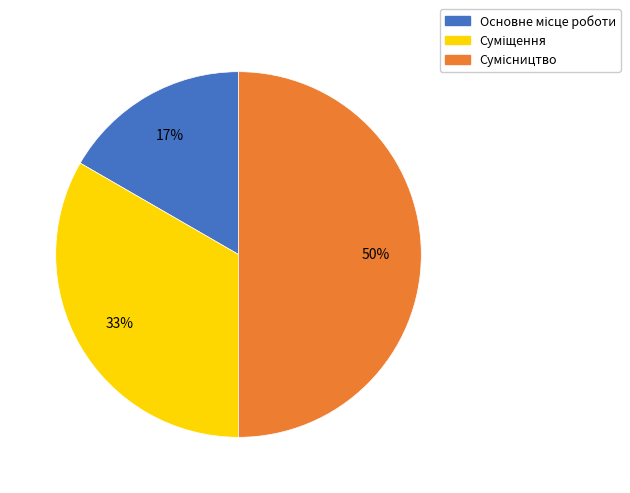

To the nearest percent, what is the difference between the largest and smallest slice percentages?

33%